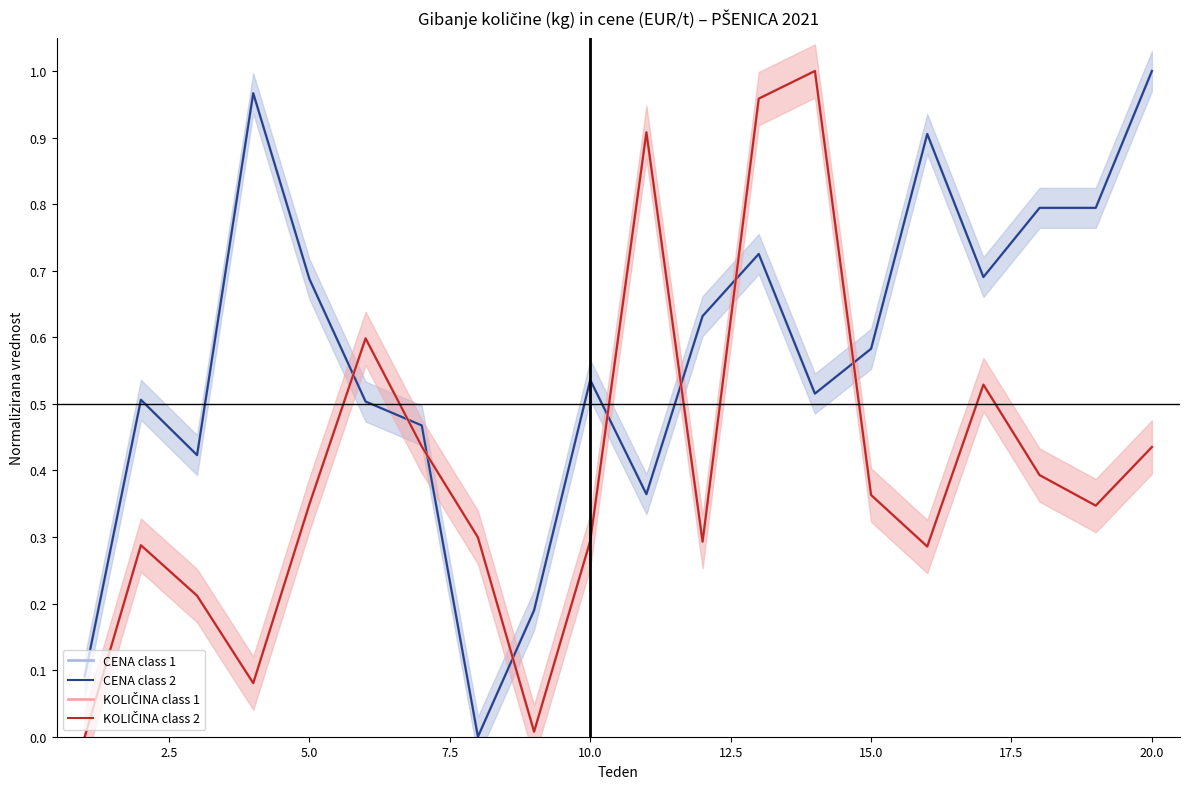

What is the difference between the second highest and minimum values in the CENA class 1 series?

1.0